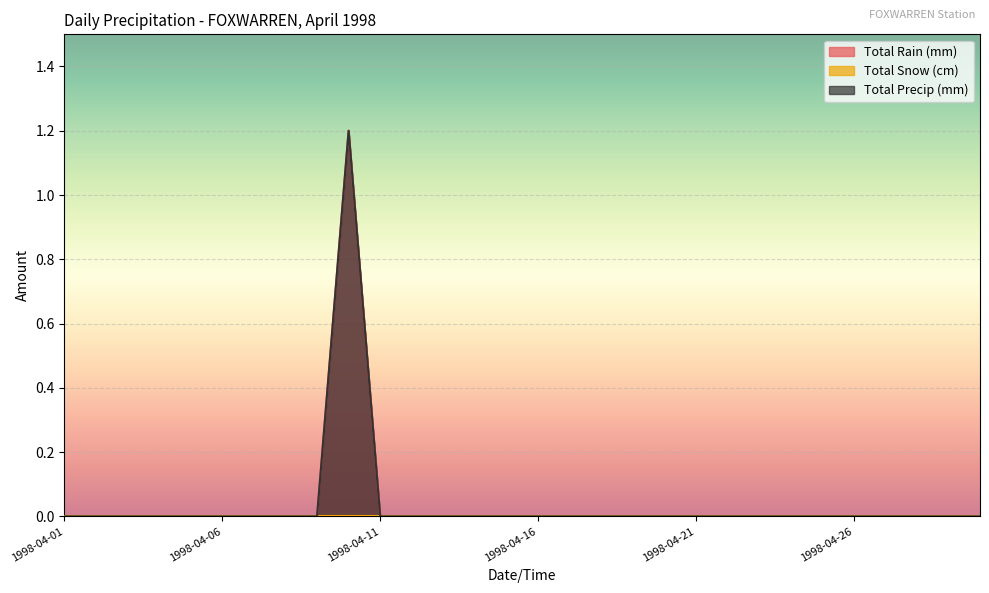

Does the chart display data point markers on the line(s)?

No